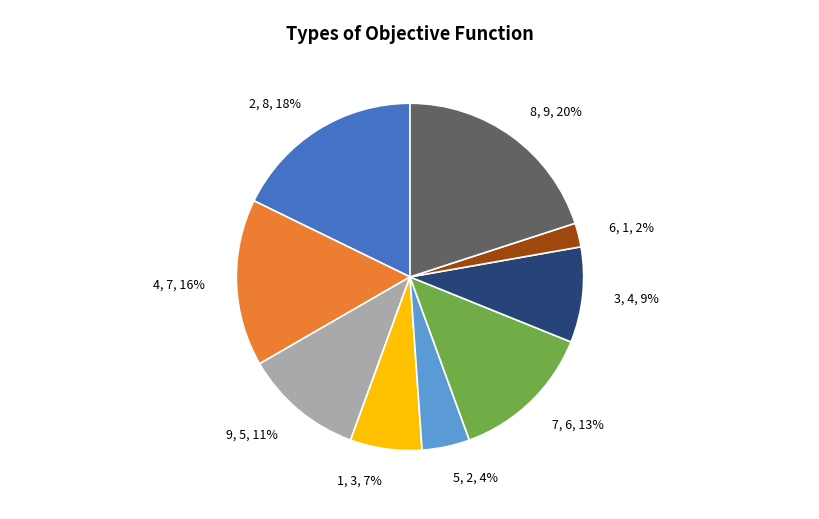

The 1 slice represents 7% of the pie. True or false?

True